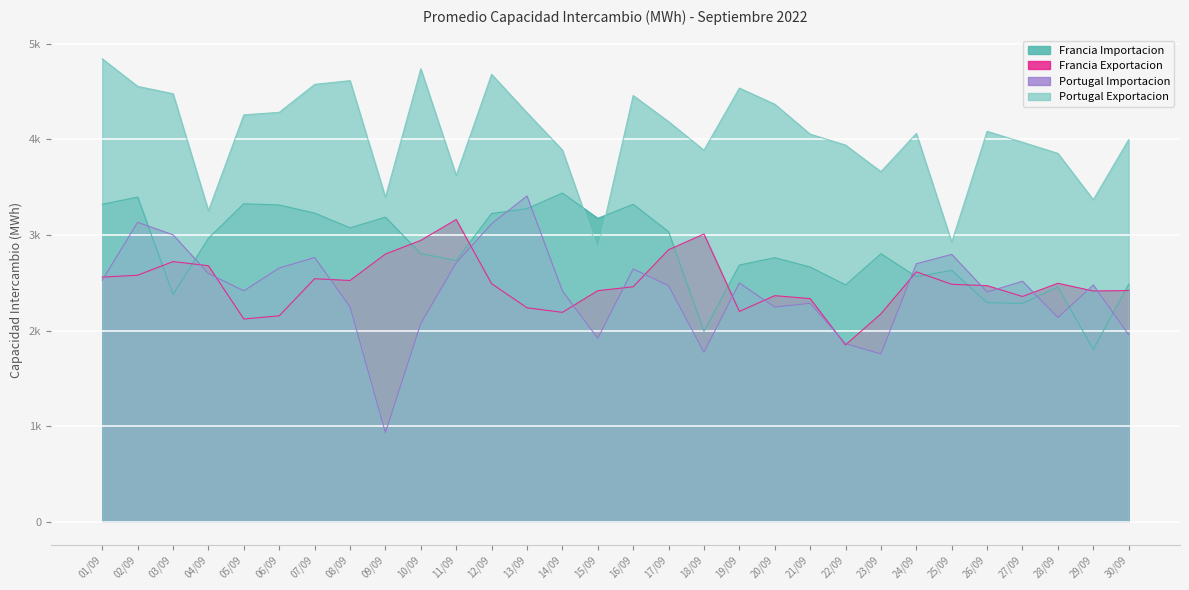

Between 14/09 and 24/09, which series saw the biggest shift?

Francia Importacion